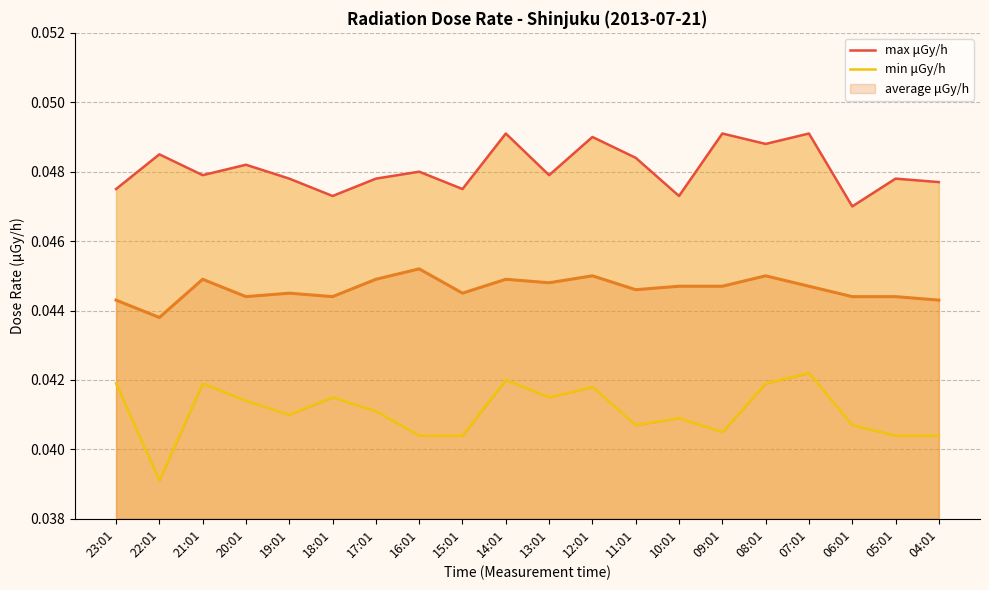

The average μGy/h series shows 0.0 at 20:01. True or false?

False